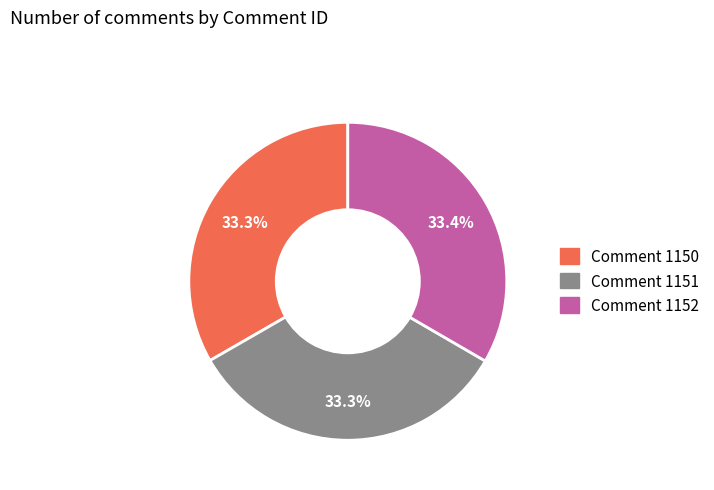

How many segments does this pie chart have?

3